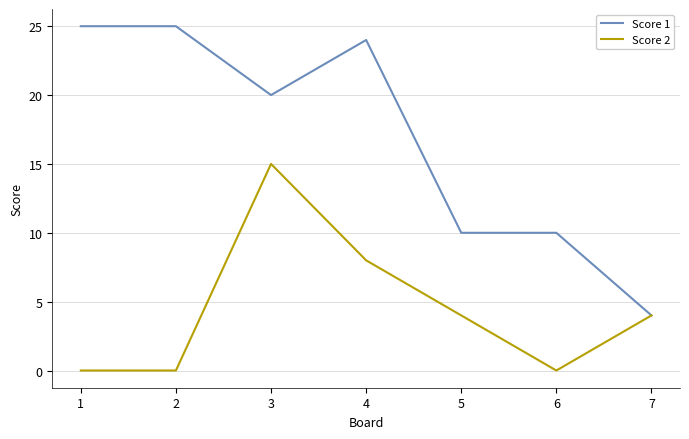

At which category is the sum across all series the highest?

3